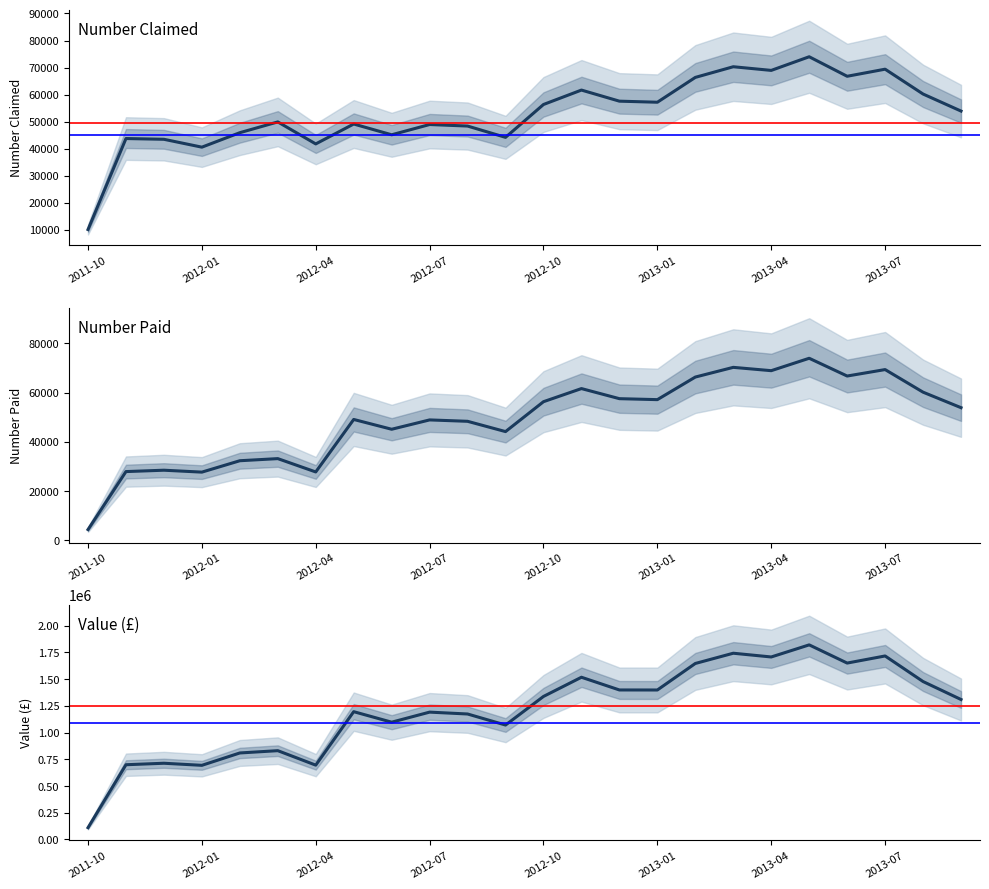

How many lines are shown in the chart?

3